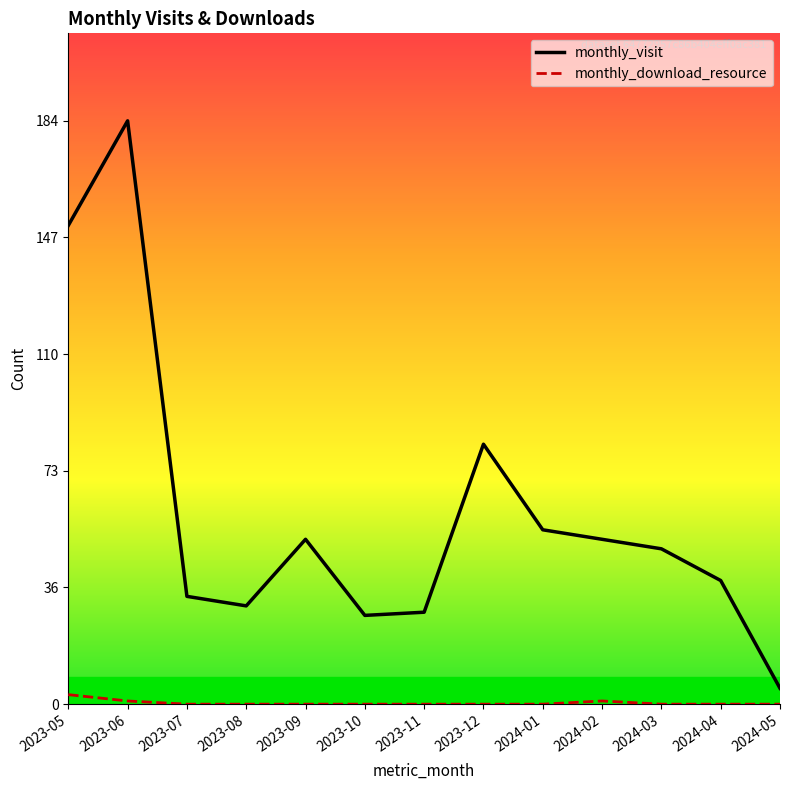

What position from the right is 2023-12?

6